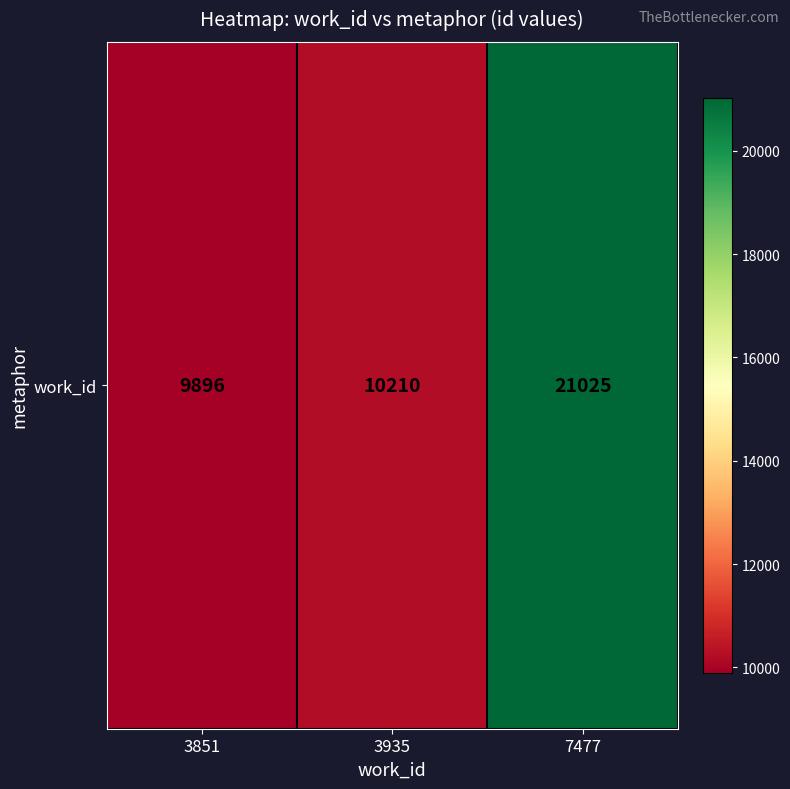

What is the difference between the maximum and minimum values?

11129